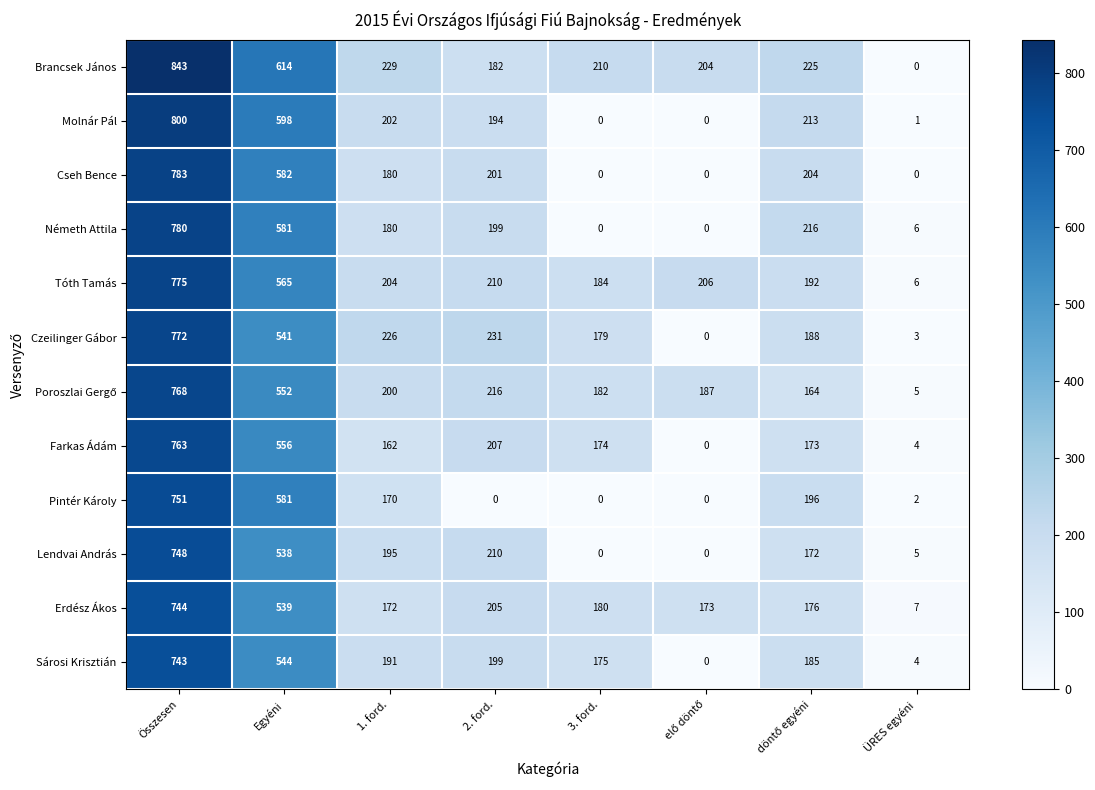

Which series has the largest total across all categories?

Brancsek János